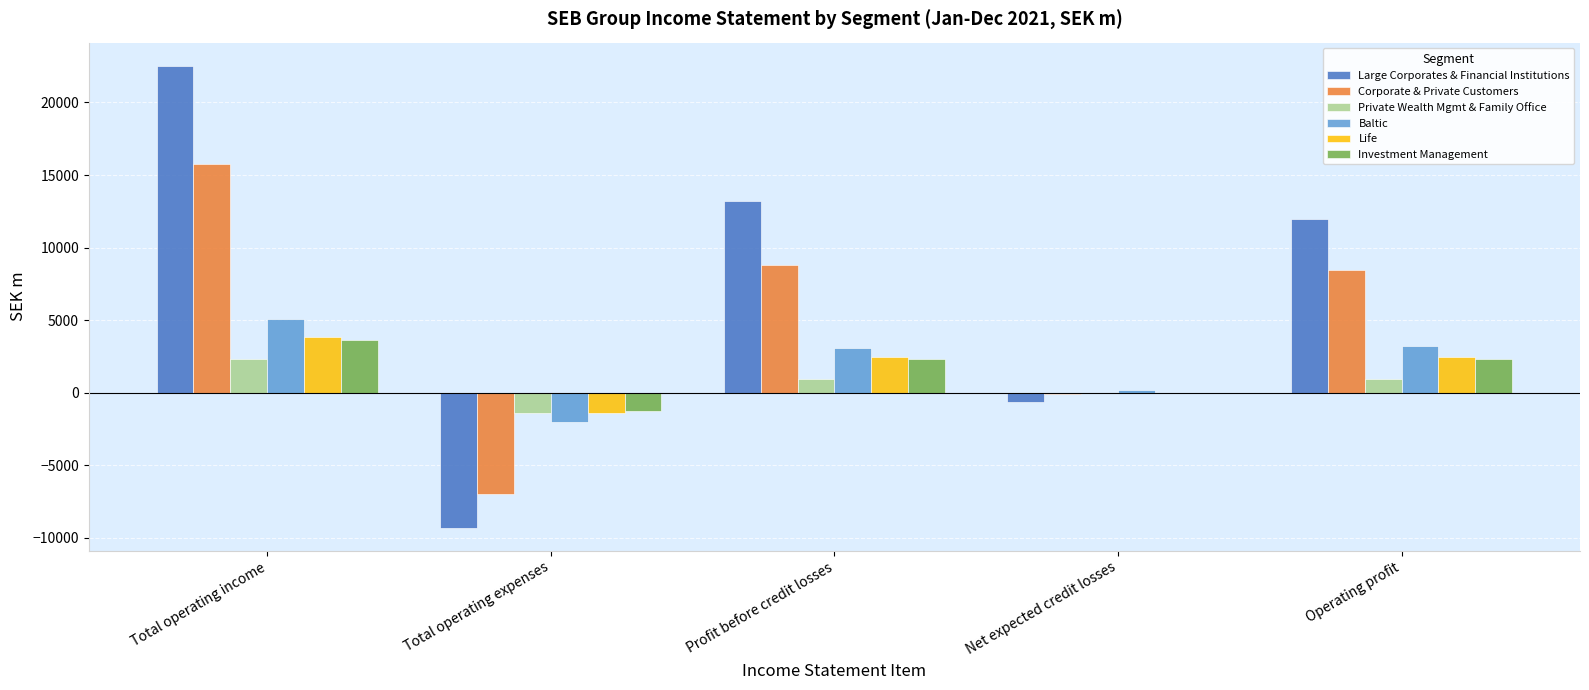

What is the spread (max minus min) of values at Total operating expenses?

8002.1